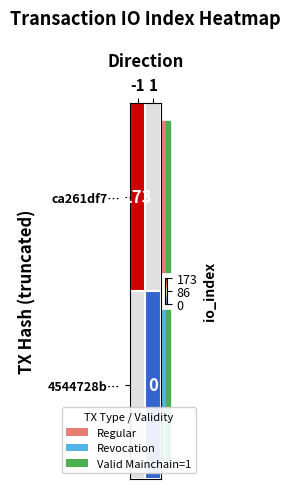

Which label corresponds to the smallest value in the chart?

1